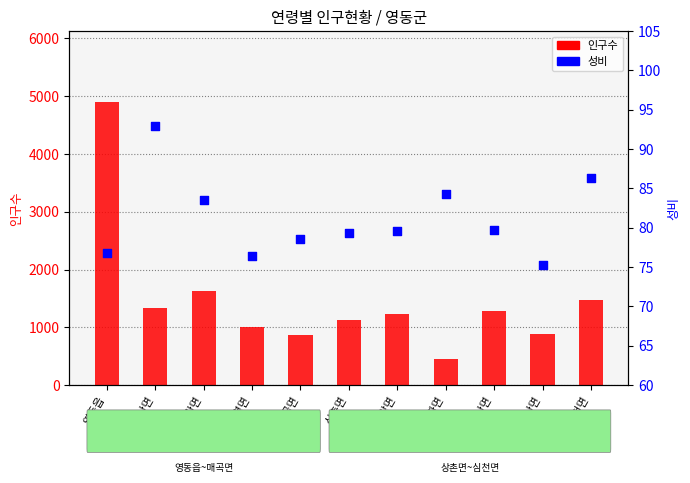

Which series reaches the maximum Y coordinate?

인구수